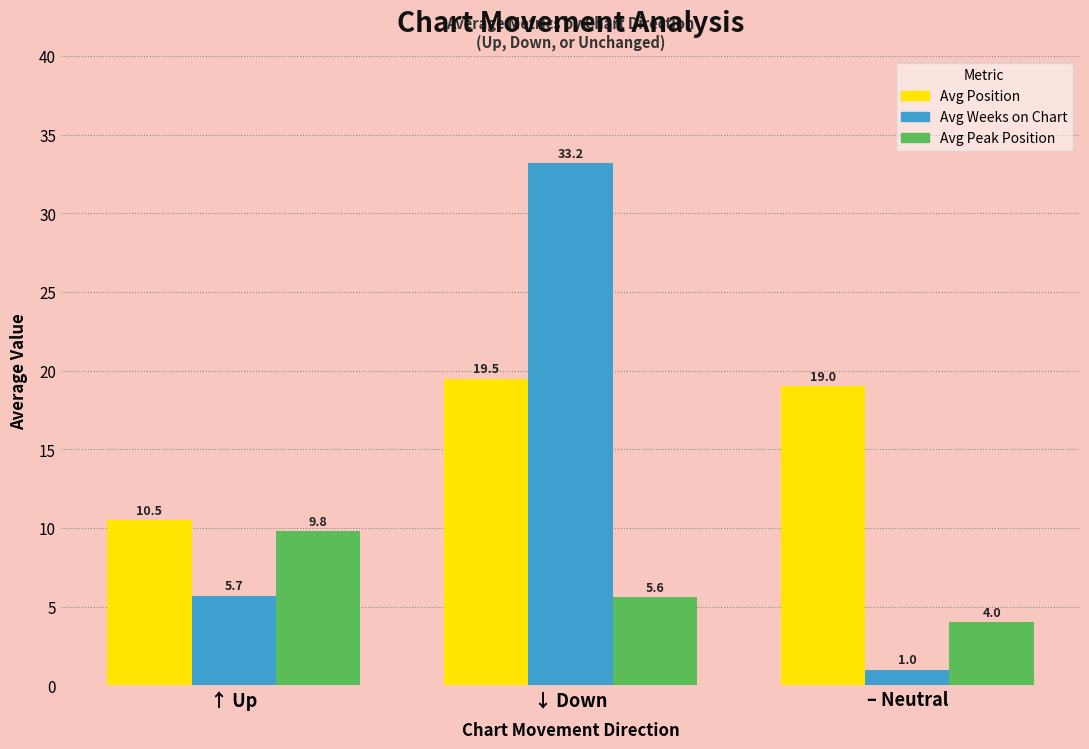

What is the spread (max minus min) of values at ↑ Up?

4.8